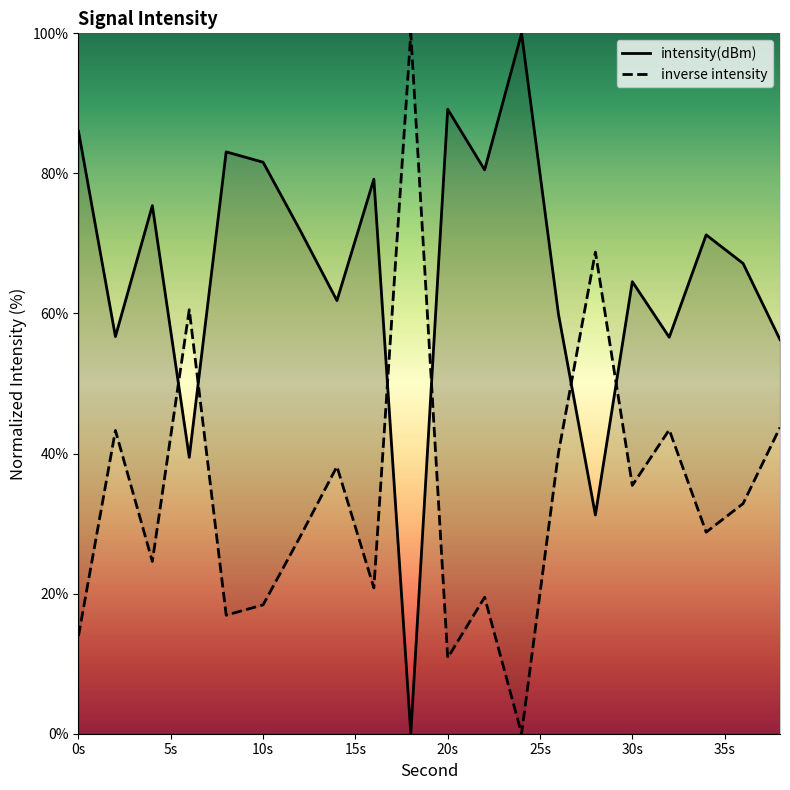

True or false: intensity(dBm) and inverse intensity cross at least once.

True